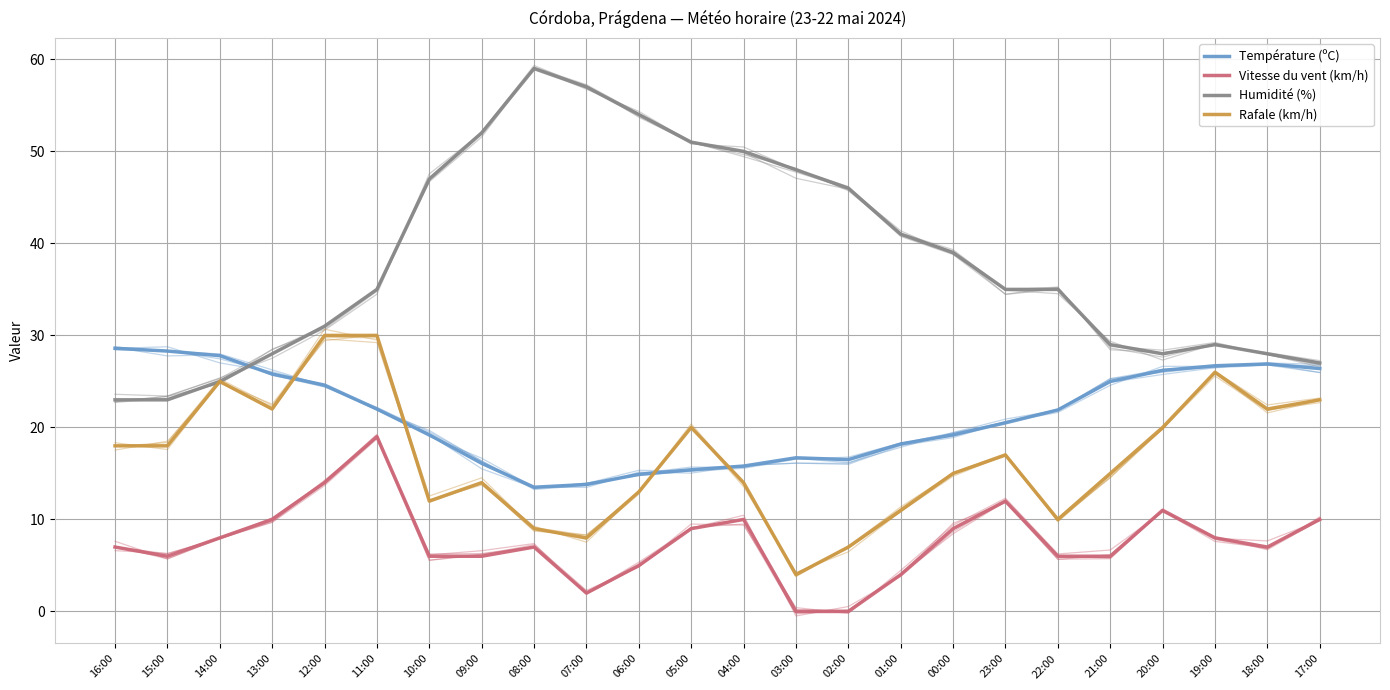

Reading right to left, transcribe all the data shown in this chart.

Température (ºC): 26.4	26.9	26.7	26.2	25.0	21.9	20.5	19.2	18.2	16.5	16.7	15.8	15.4	14.9	13.8	13.5	16.1	19.2	22.0	24.6	25.8	27.8	28.3	28.6
Vitesse du vent (km/h): 10.0	7.0	8.0	11.0	6.0	6.0	12.0	9.0	4.0	0.0	0.0	10.0	9.0	5.0	2.0	7.0	6.0	6.0	19.0	14.0	10.0	8.0	6.0	7.0
Humidité (%): 27.0	28.0	29.0	28.0	29.0	35.0	35.0	39.0	41.0	46.0	48.0	50.0	51.0	54.0	57.0	59.0	52.0	47.0	35.0	31.0	28.0	25.0	23.0	23.0
Rafale (km/h): 23.0	22.0	26.0	20.0	15.0	10.0	17.0	15.0	11.0	7.0	4.0	14.0	20.0	13.0	8.0	9.0	14.0	12.0	30.0	30.0	22.0	25.0	18.0	18.0